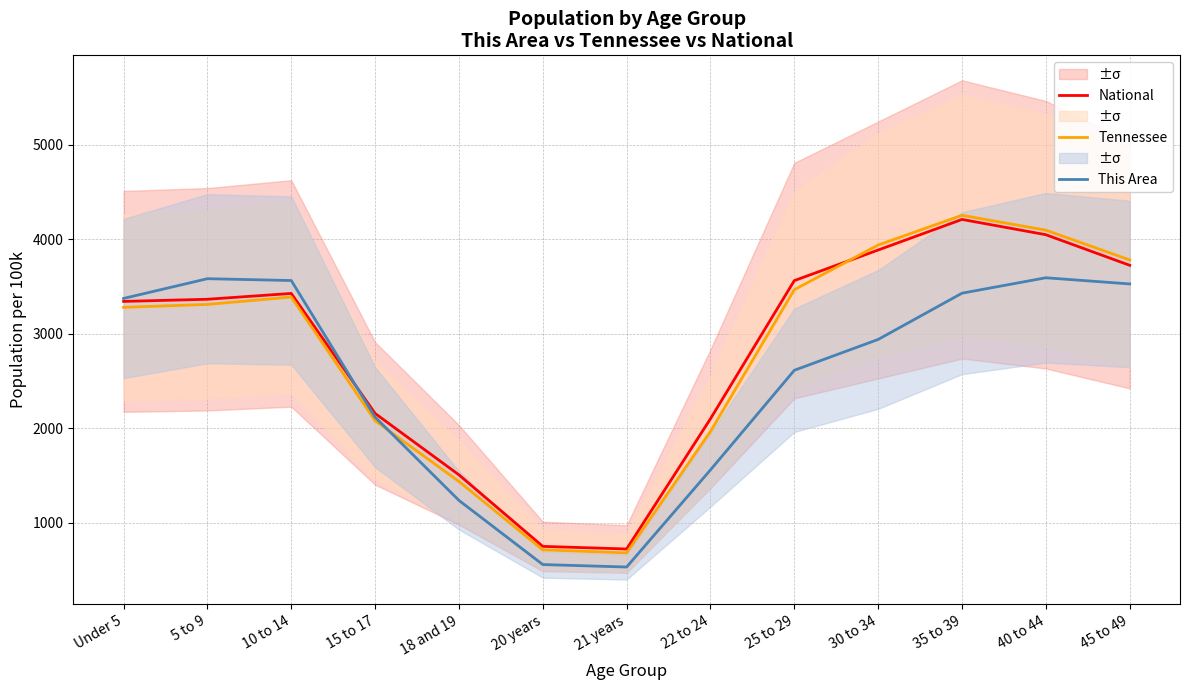

At how many categories does at least one series exceed 2511?

8